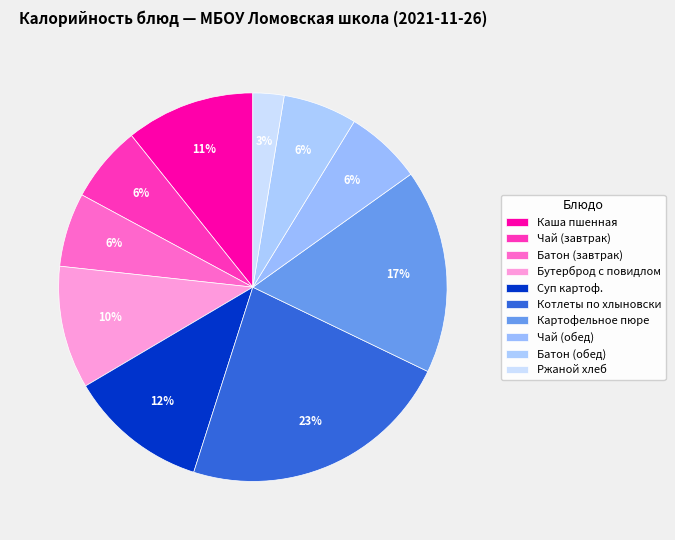

Between Чай (обед) and Котлеты по хлыновски, which is larger?

Котлеты по хлыновски